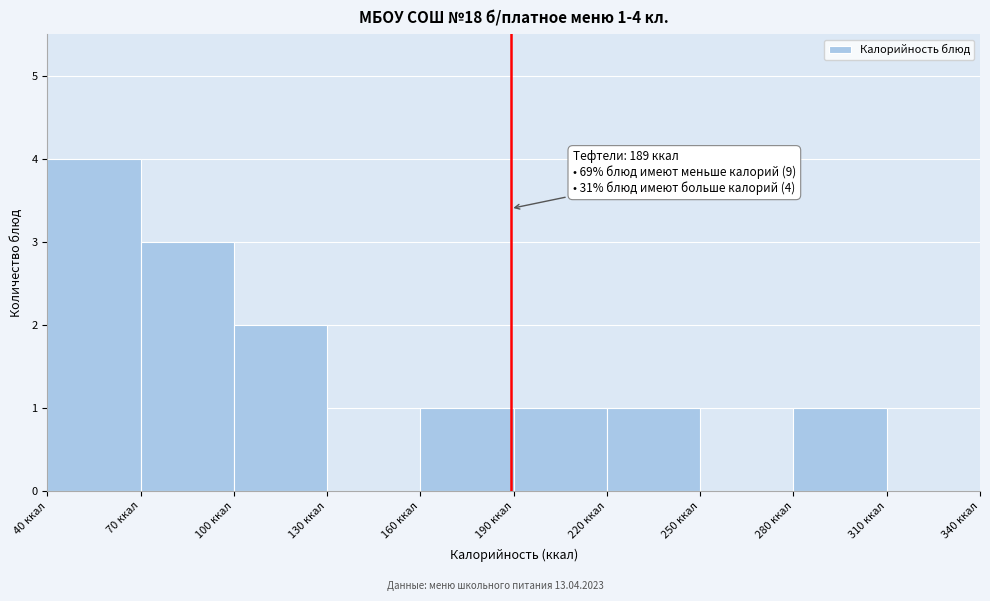

Over which range of the x-axis is the bar tallest?

40 to 70